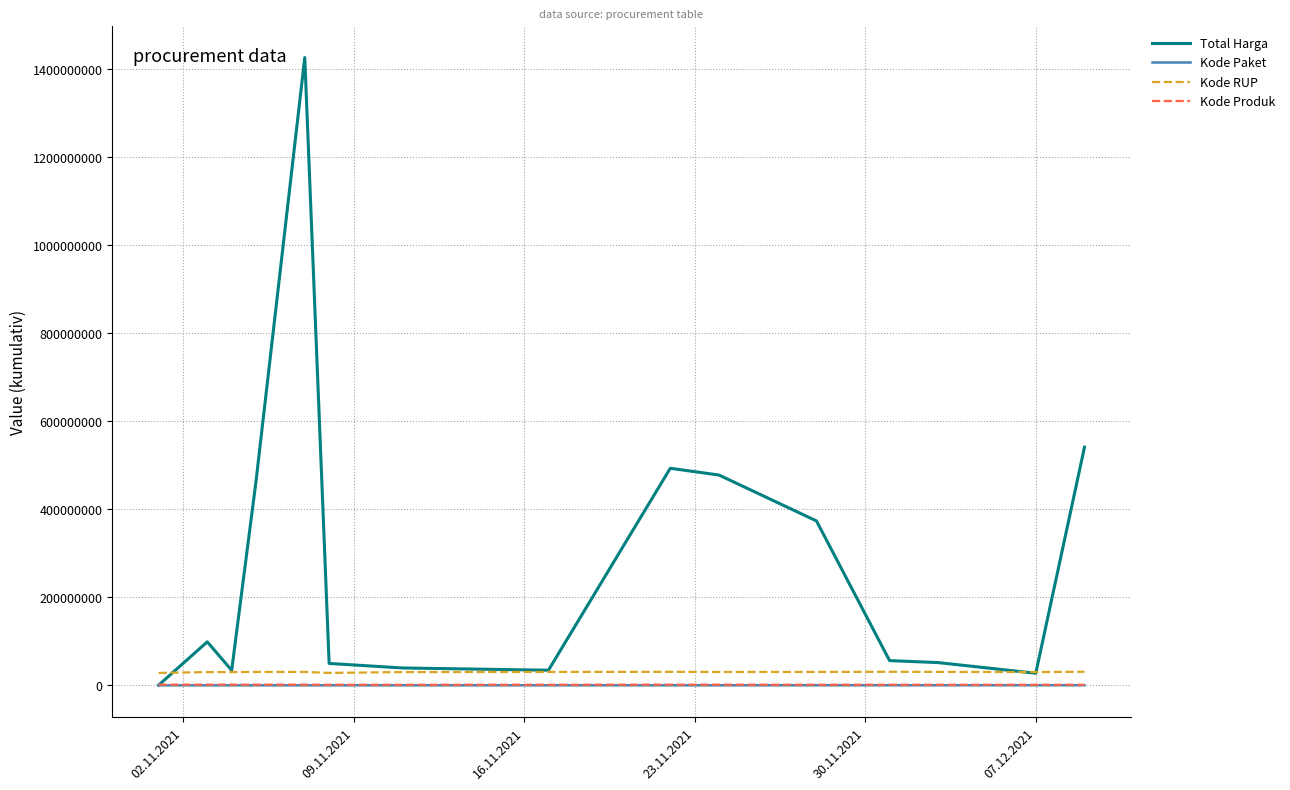

What is the maximum value shown in the chart?

1425867900